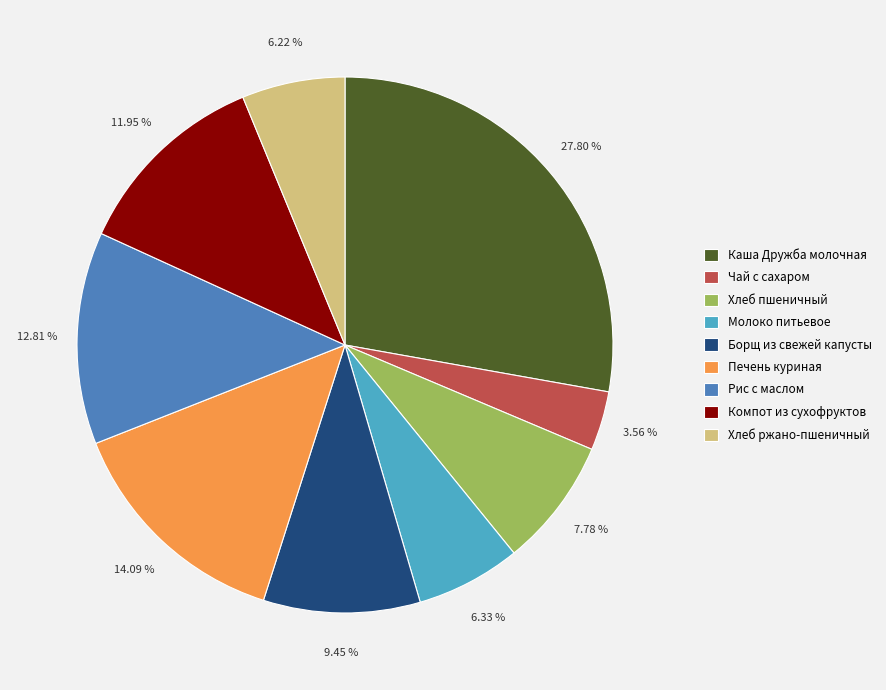

Do Молоко питьевое and Рис с маслом together represent more than half of the pie?

No